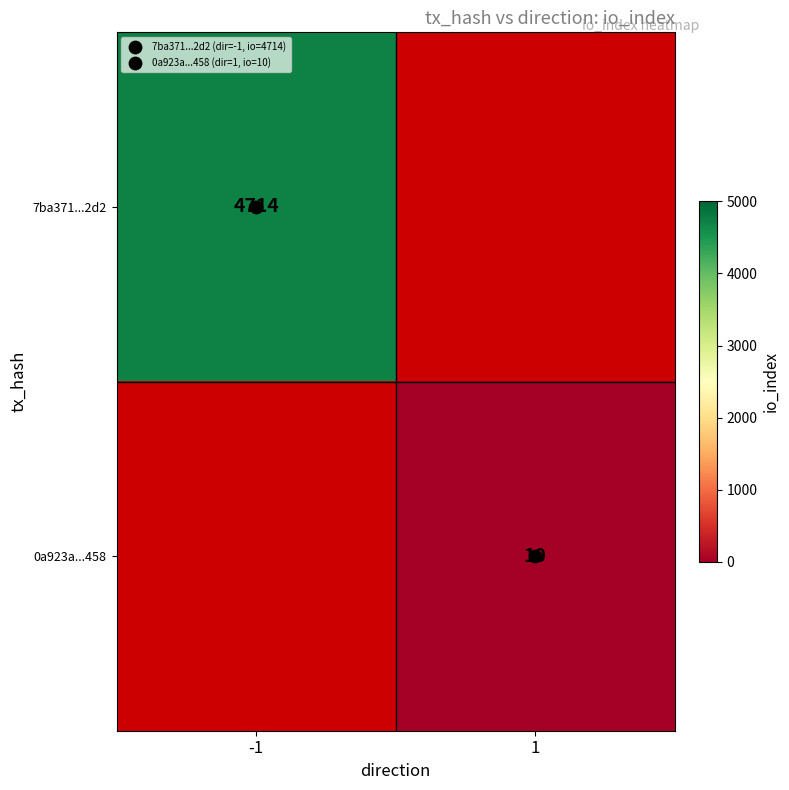

How many series are shown in this chart?

2